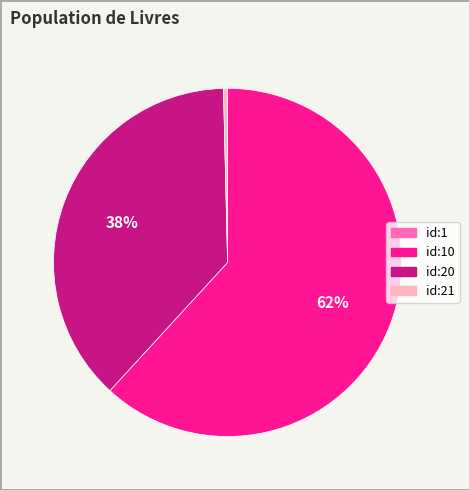

Is there a majority slice in this chart?

Yes